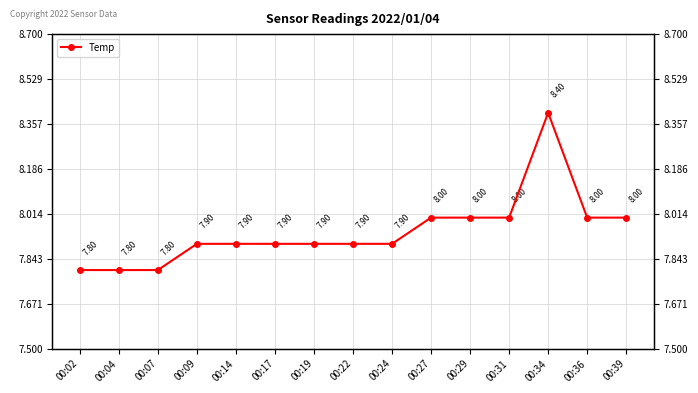

Is this an area chart (filled region under the line)?

No